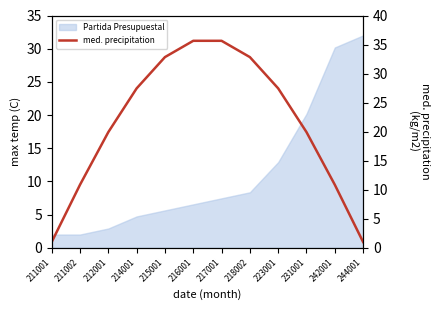

What is the greatest value displayed?

35.6